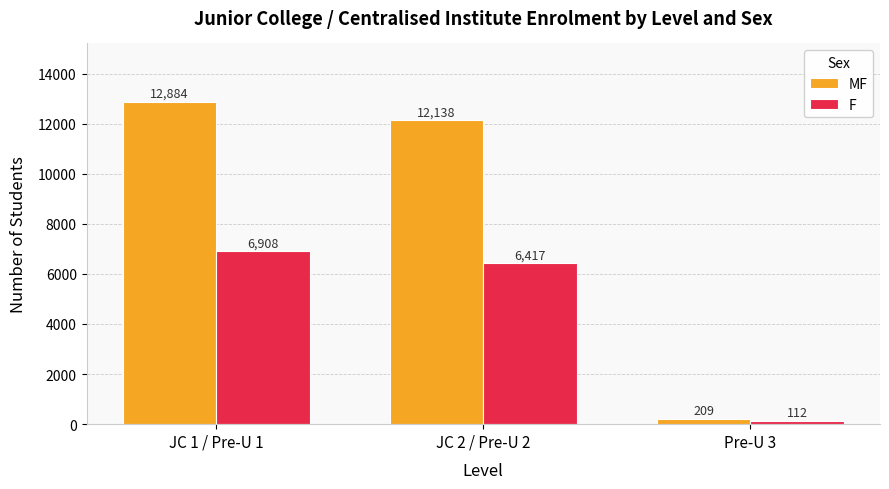

How many groups of bars are there?

3